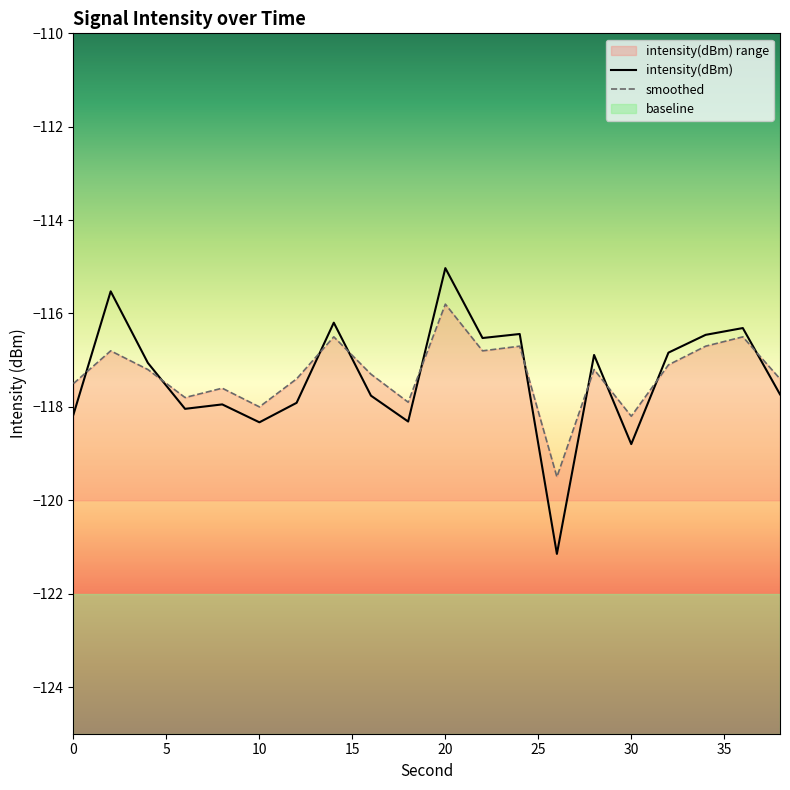

In smoothed, how many points are higher than both neighbors (excluding endpoints)?

7